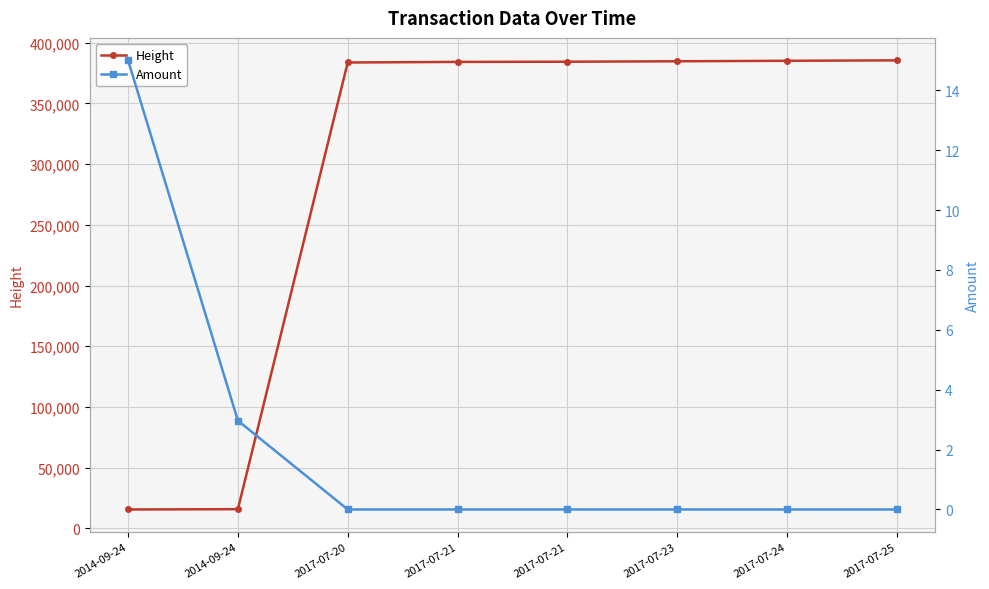

What is the total value across all series at 2017-07-21?

384172.0